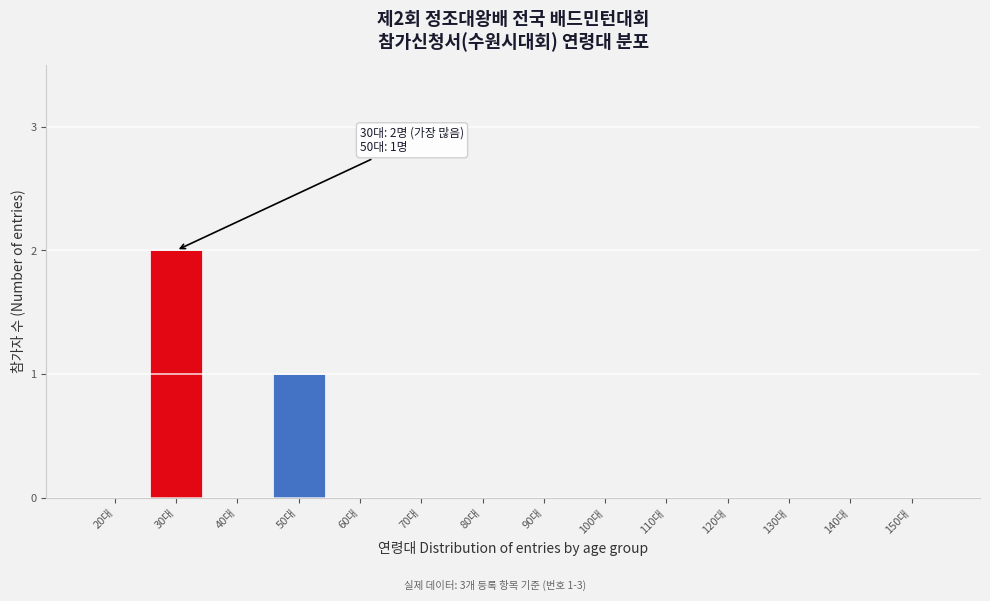

Reading left to right, list all the values displayed in this chart.

20대=0	30대=2	40대=0	50대=1	60대=0	70대=0	80대=0	90대=0	100대=0	110대=0	120대=0	130대=0	140대=0	150대=0